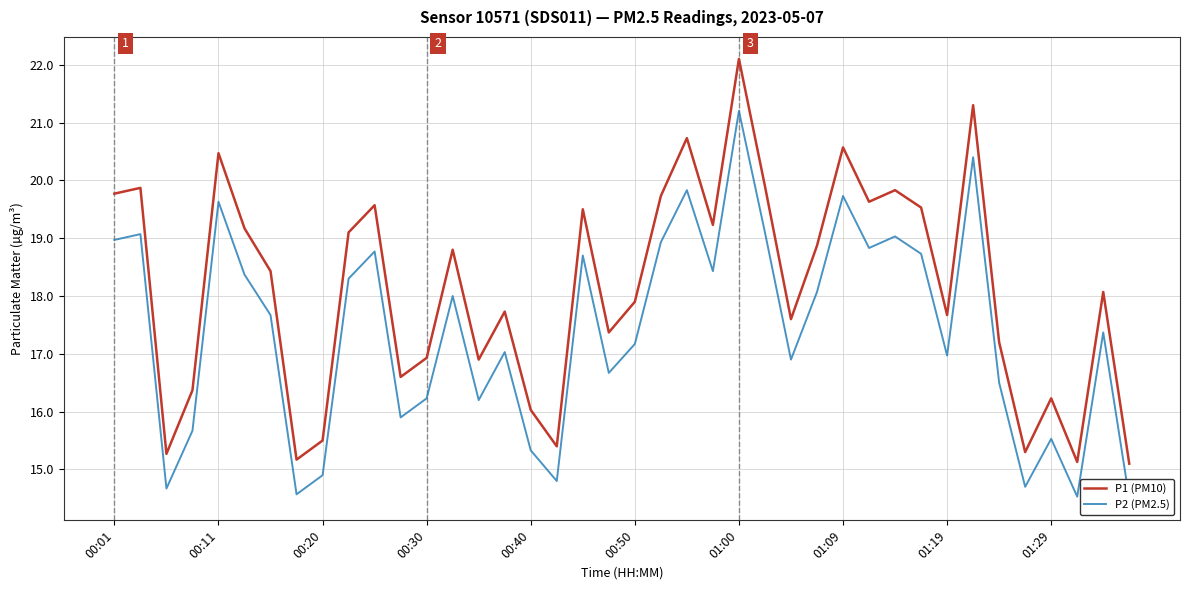

Reading left to right, transcribe all the data shown in this chart.

P1 (PM10): 19.8	19.9	15.3	16.4	20.5	19.2	18.4	15.2	15.5	19.1	19.6	16.6	16.9	18.8	16.9	17.7	16.0	15.4	19.5	17.4	17.9	19.7	20.7	19.2	22.1	19.9	17.6	18.9	20.6	19.6	19.8	19.5	17.7	21.3	17.2	15.3	16.2	15.1	18.1	15.1
P2 (PM2.5): 19.0	19.1	14.7	15.7	19.6	18.4	17.7	14.6	14.9	18.3	18.8	15.9	16.2	18.0	16.2	17.0	15.3	14.8	18.7	16.7	17.2	18.9	19.8	18.4	21.2	19.1	16.9	18.1	19.7	18.8	19.0	18.7	17.0	20.4	16.5	14.7	15.5	14.5	17.4	14.5